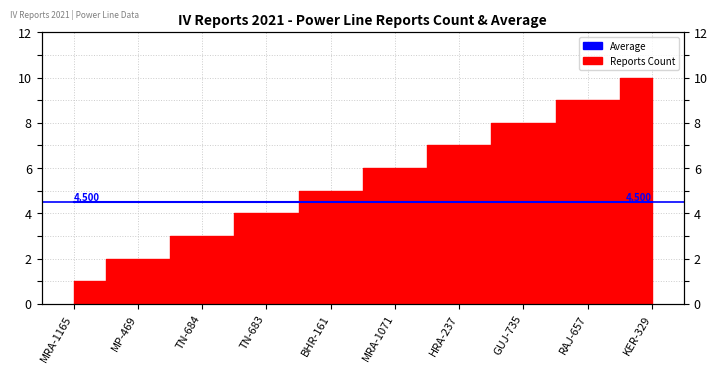

List the labels in order of value, smallest first.

MRA-1165, MP-469, TN-684, TN-683, BHR-161, MRA-1071, HRA-237, GUJ-735, RAJ-657, KER-329